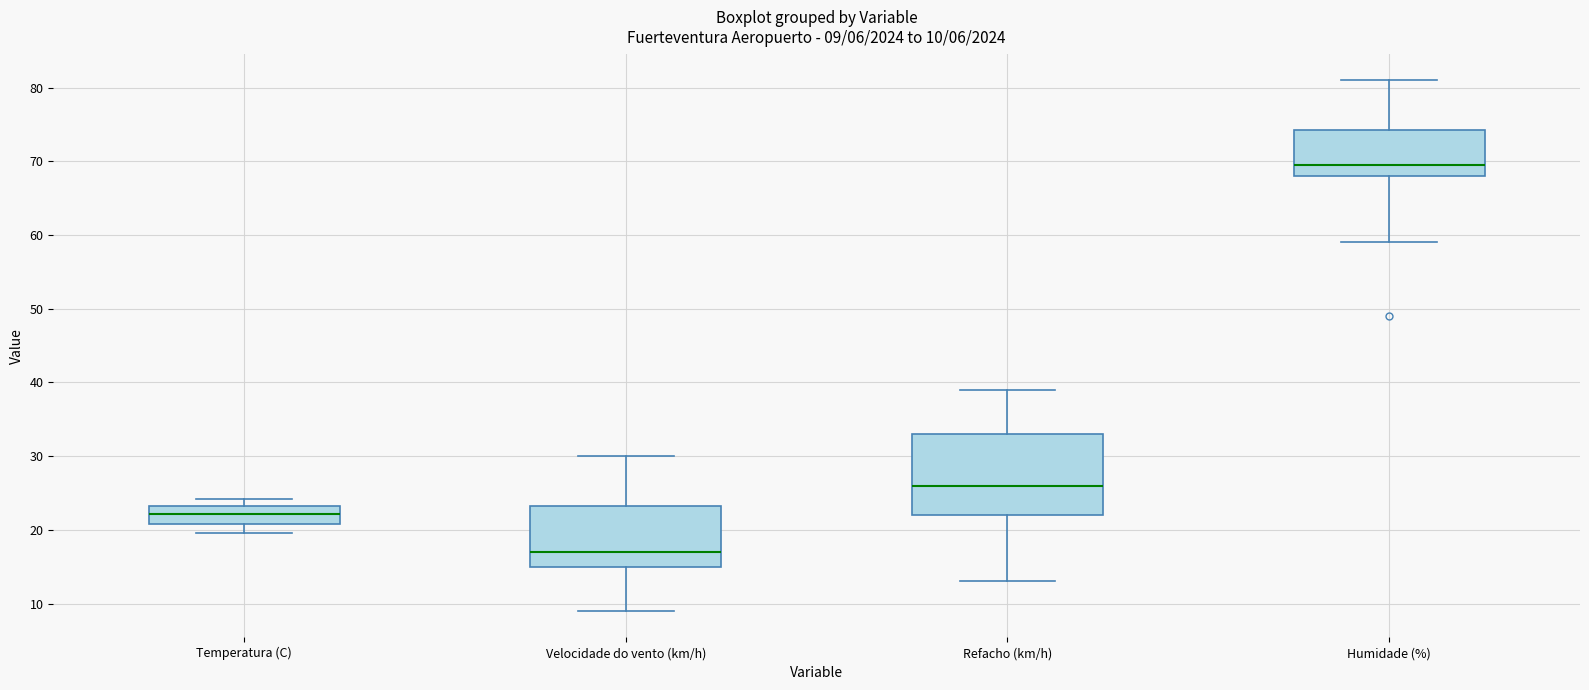

Which box is the tallest, from its lower edge to its upper edge?

Refacho (km/h)